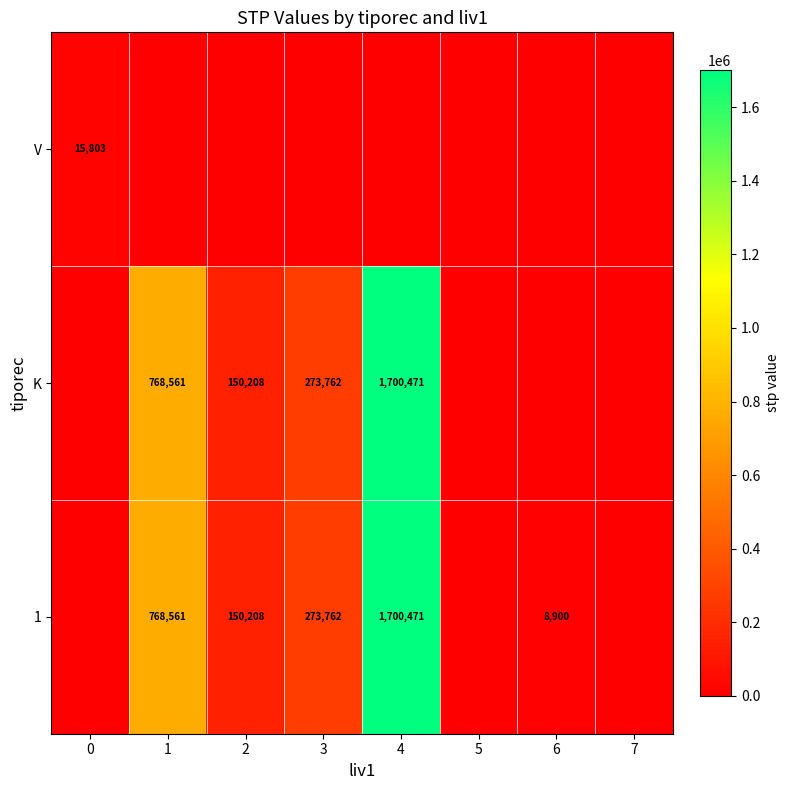

Is it true that K equals 1234496 at 1?

False